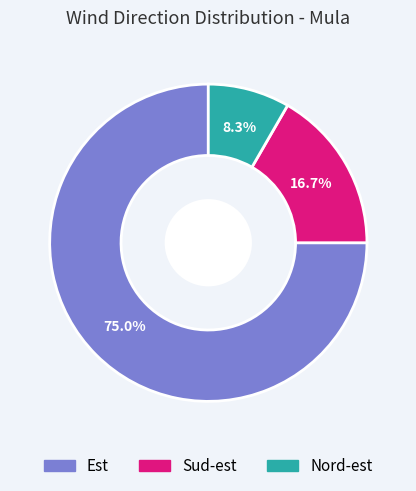

Which has a higher value, Nord-est or Est?

Est